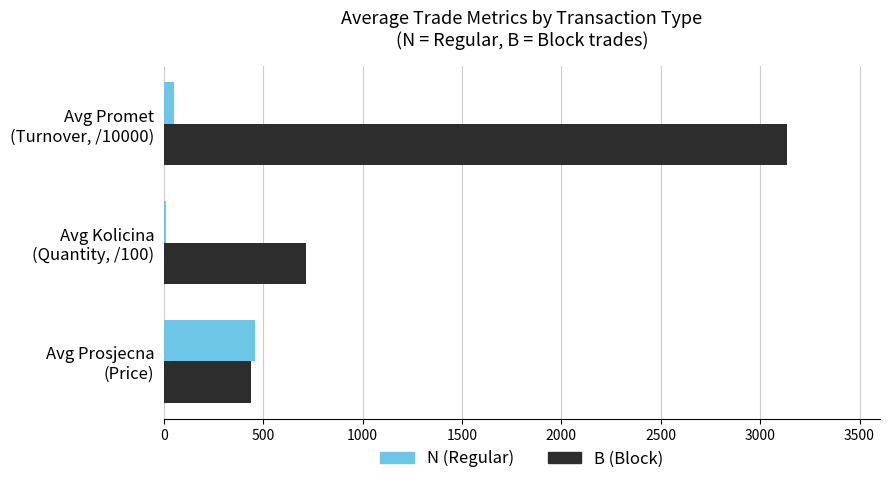

What are all the series names shown in the legend?

N (Regular), B (Block)